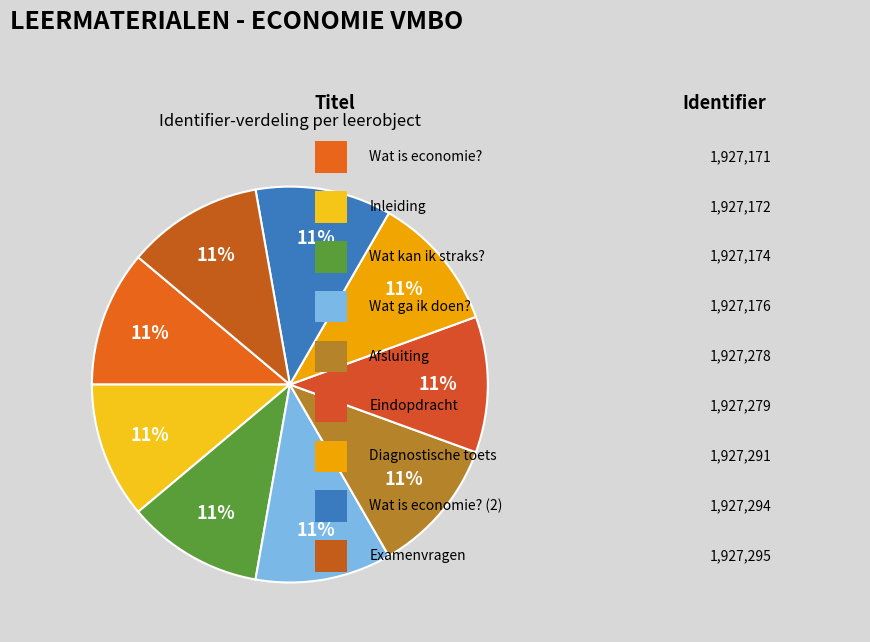

Is there a majority slice in this chart?

No